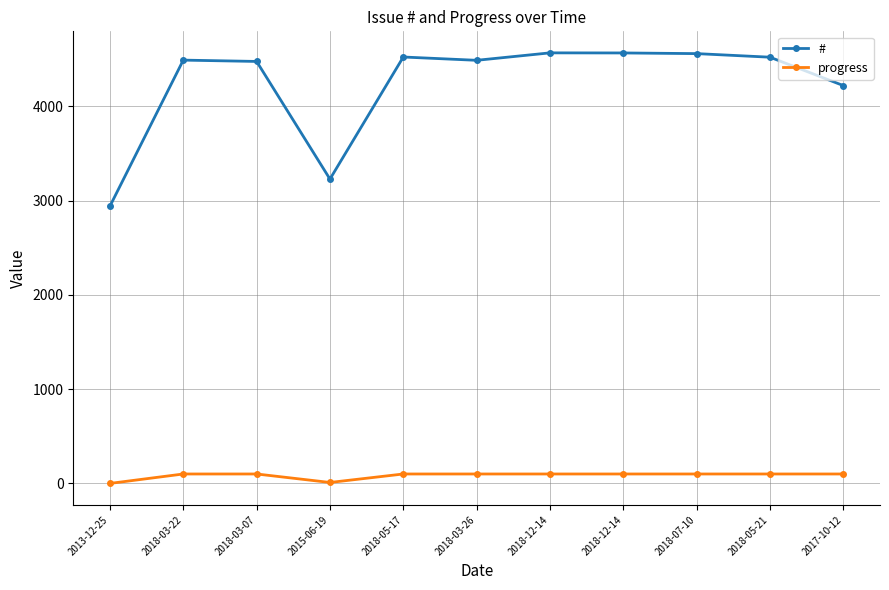

Is this an area chart (filled region under the line)?

No